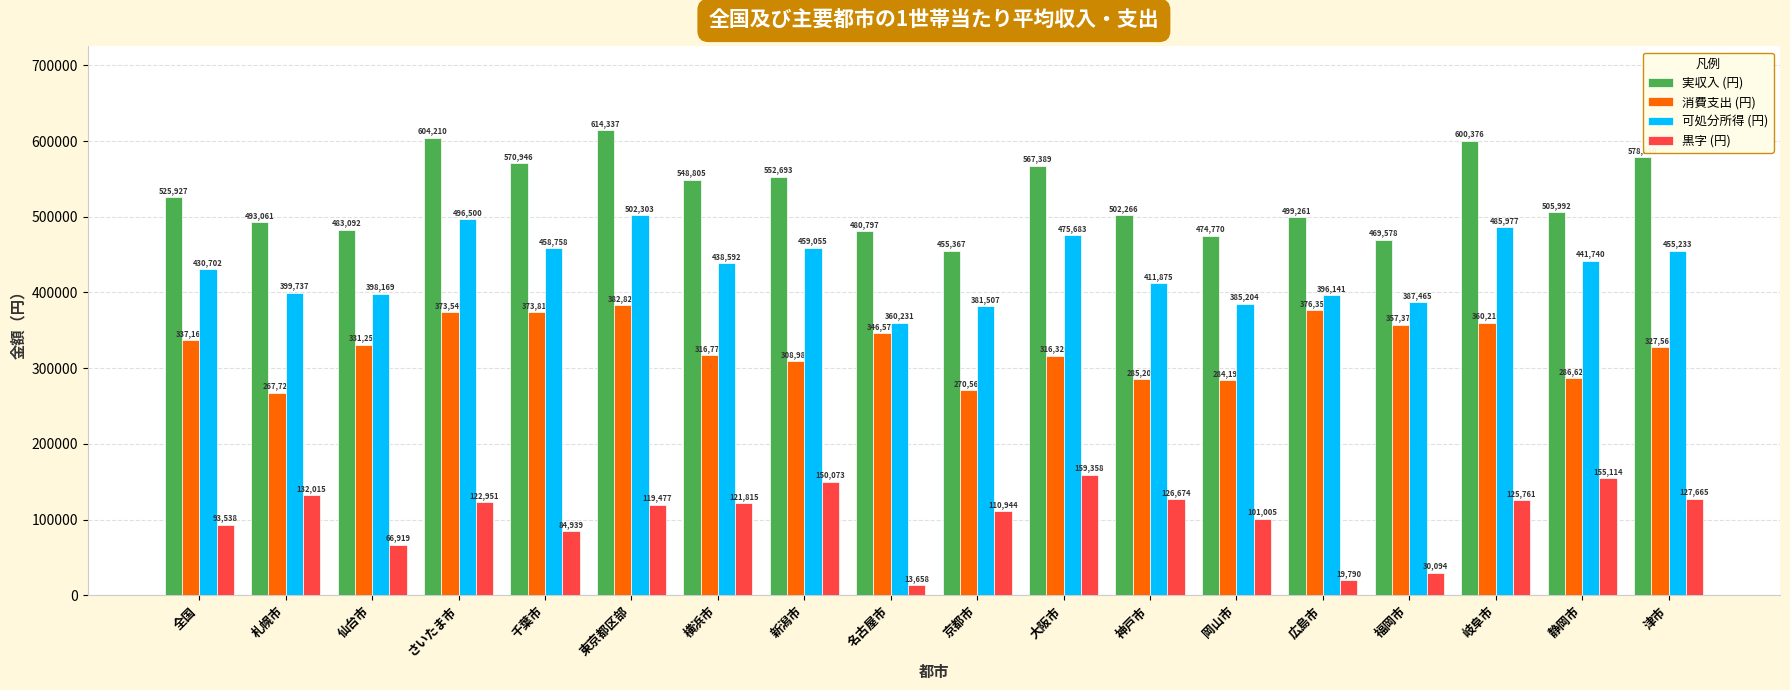

At how many categories does at least one series exceed 25121?

18